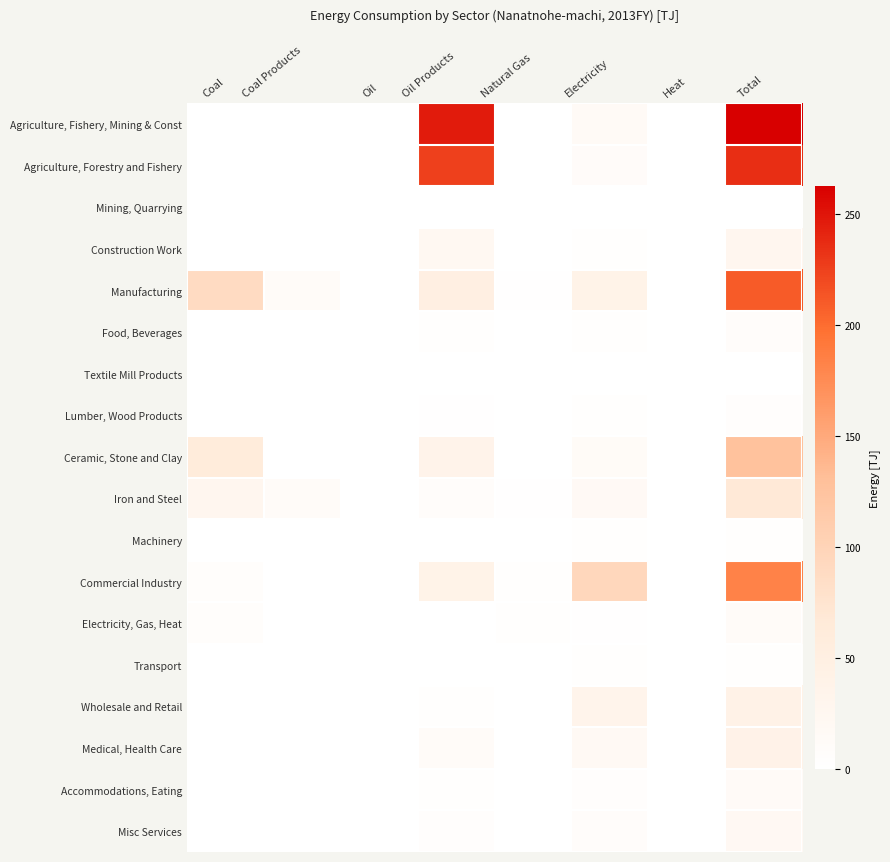

Rank the series at Coal from lowest to highest value.

Agriculture, Fishery, Mining & Const, Agriculture, Forestry and Fishery, Mining, Quarrying, Construction Work, Food, Beverages, Textile Mill Products, Lumber, Wood Products, Machinery, Transport, Wholesale and Retail, Medical, Health Care, Accommodations, Eating, Misc Services, Electricity, Gas, Heat, Commercial Industry, Iron and Steel, Ceramic, Stone and Clay, Manufacturing